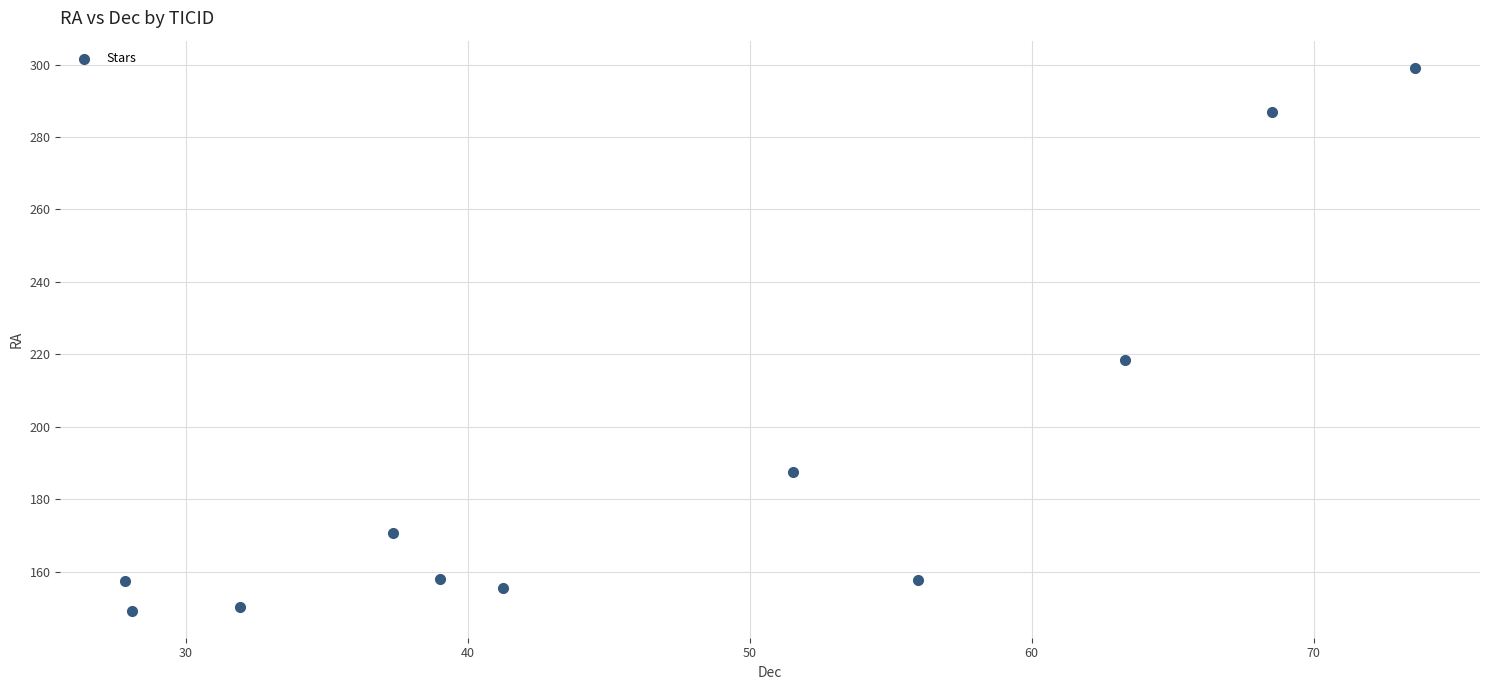

What is the range of X values (max minus min)?

45.8